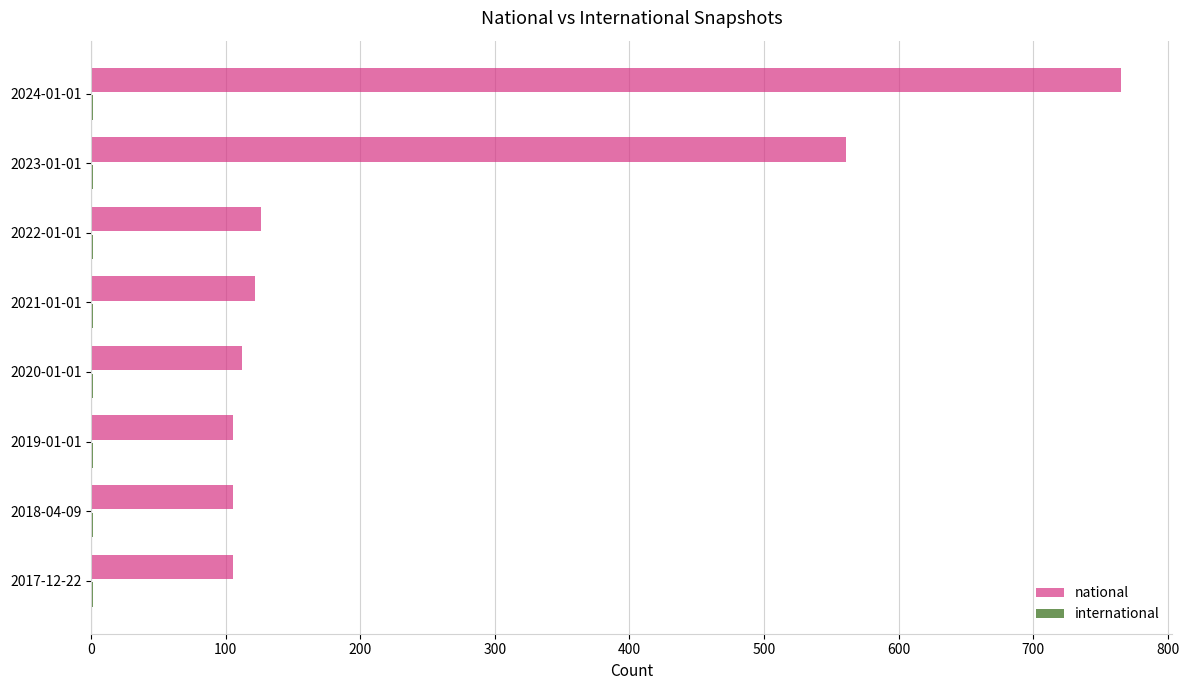

At which category is the sum across all series the highest?

2024-01-01